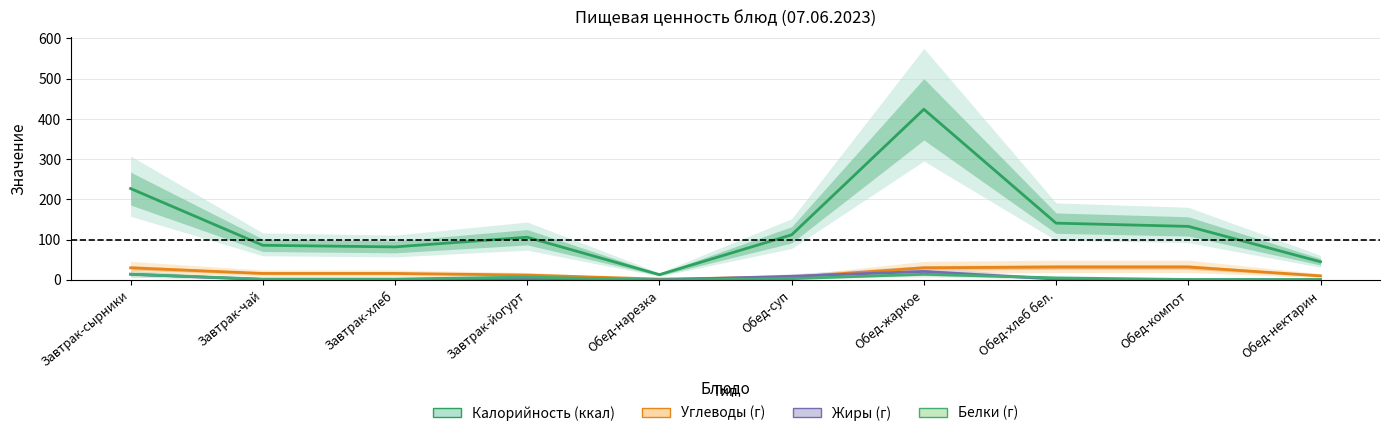

Which series changed the most between Завтрак-чай and Завтрак-хлеб?

Калорийность (ккал)